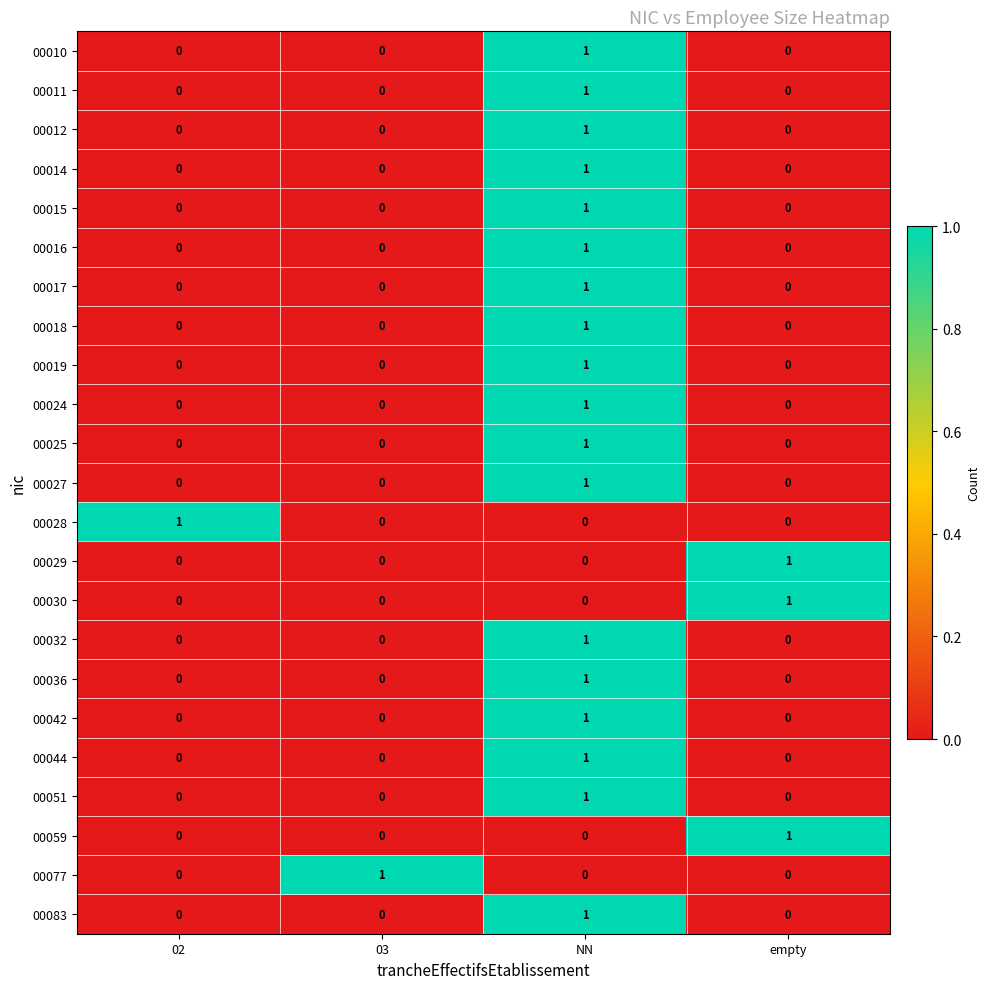

What is the maximum value shown in the chart?

1